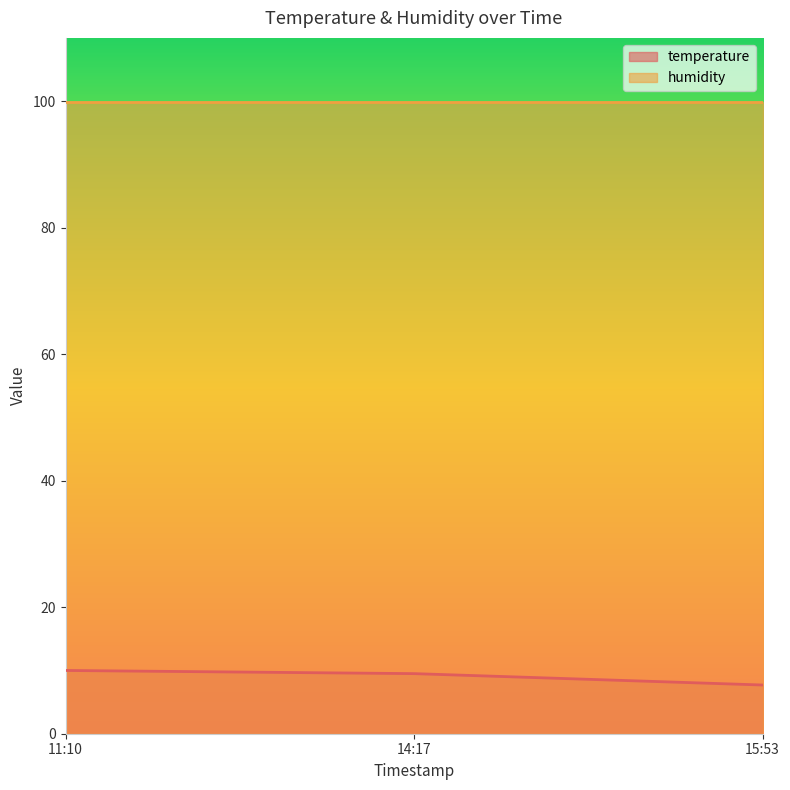

Reading left to right, extract all data points from this chart.

10.0	9.5	7.7